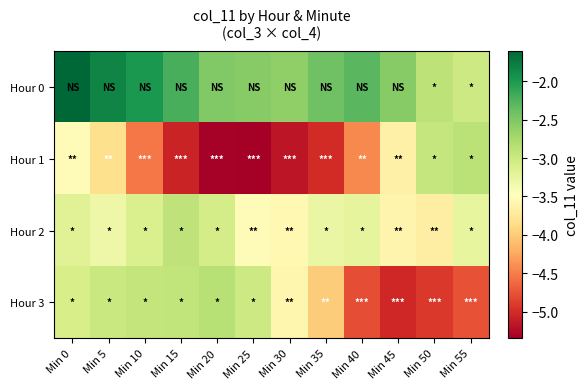

What is the spread (max minus min) of values at Min 45?

2.5